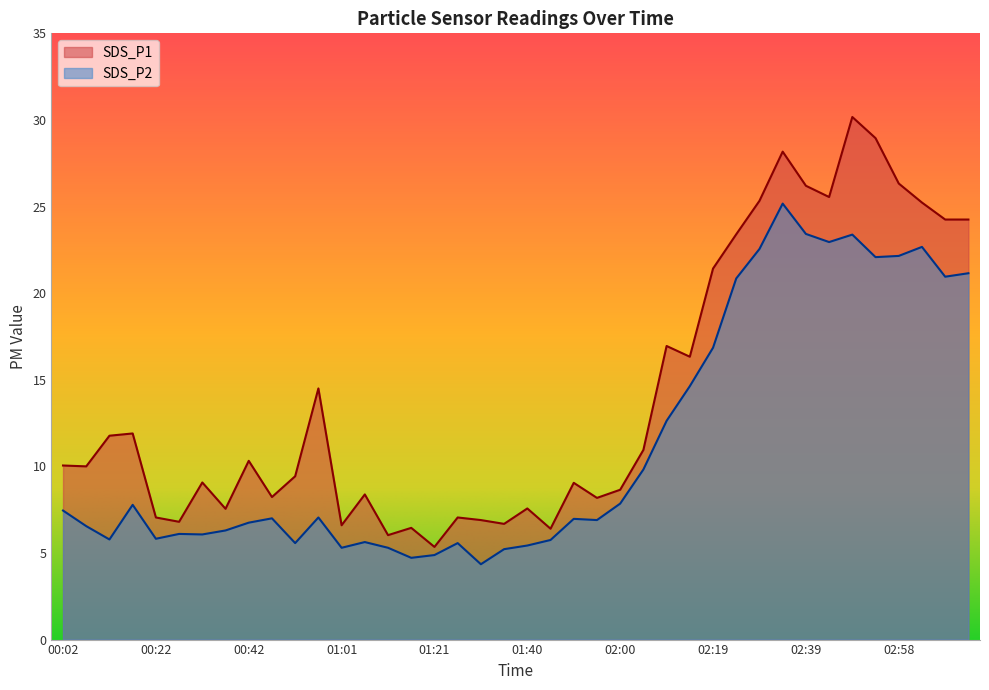

What are all the series names shown in the legend?

SDS_P1, SDS_P2